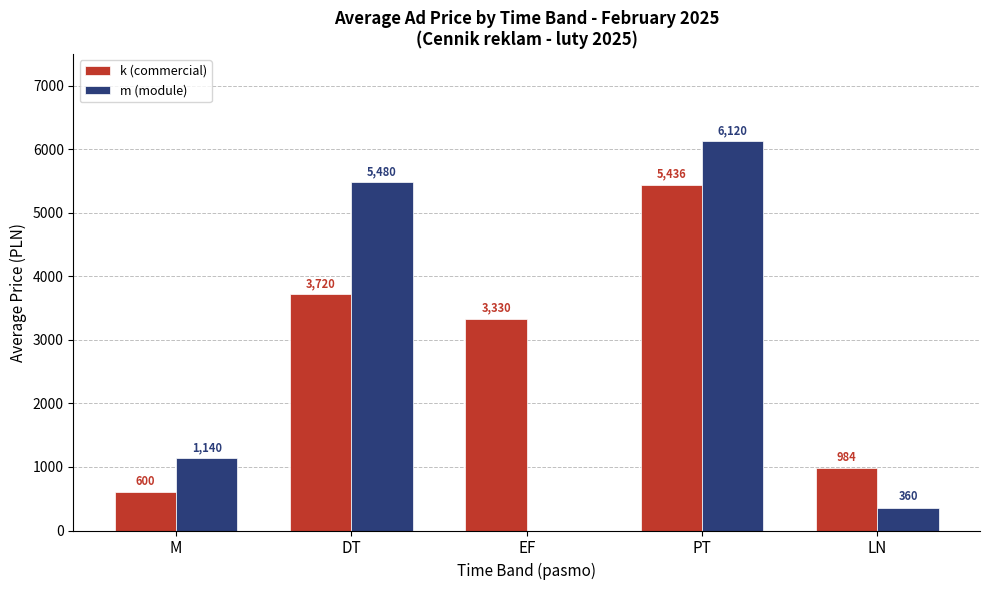

What is the average value of the m (module) series?

2620